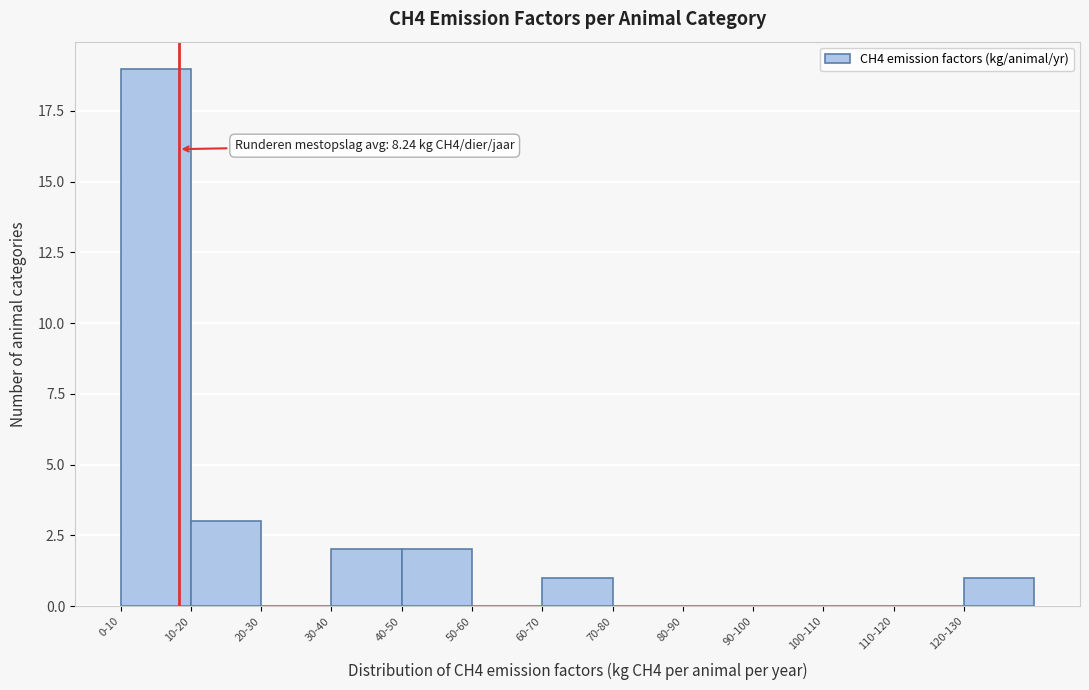

Reading right to left, what are all the values shown in this chart?

120-130=1	110-120=0	100-110=0	90-100=0	80-90=0	70-80=0	60-70=1	50-60=0	40-50=2	30-40=2	20-30=0	10-20=3	0-10=19